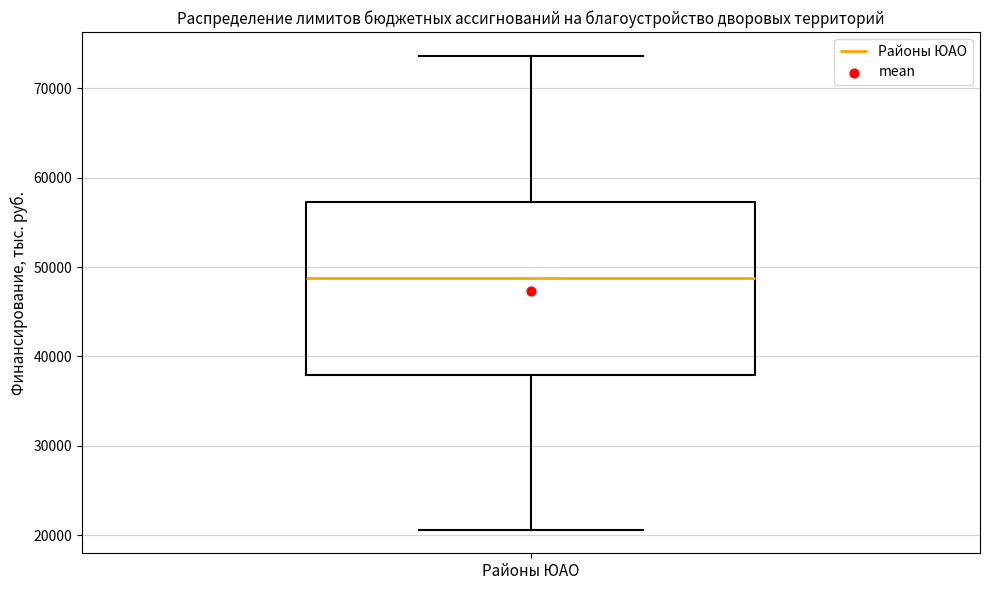

Where is the lower edge of the box for Районы ЮАО on the y-axis? The values are not printed on the chart, so give them approximately, as read against the axis.

38000